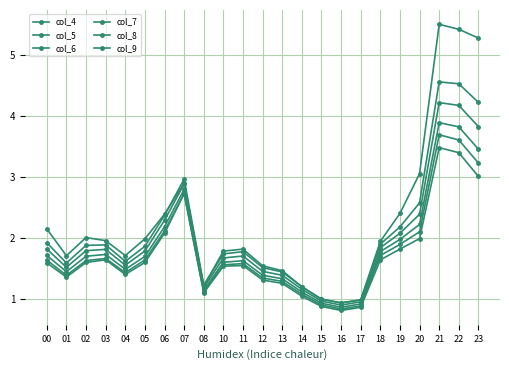

Count the number of data series in this chart.

6